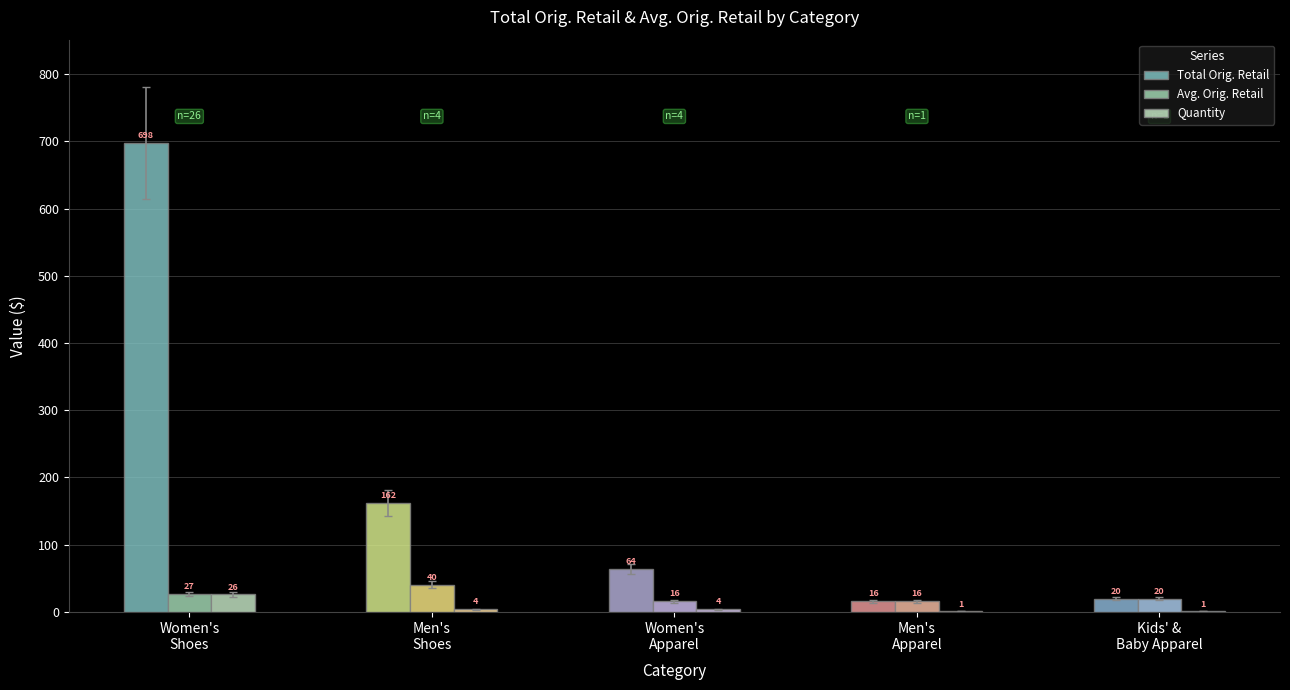

Count the Quantity values in the range 1 to 4.

4